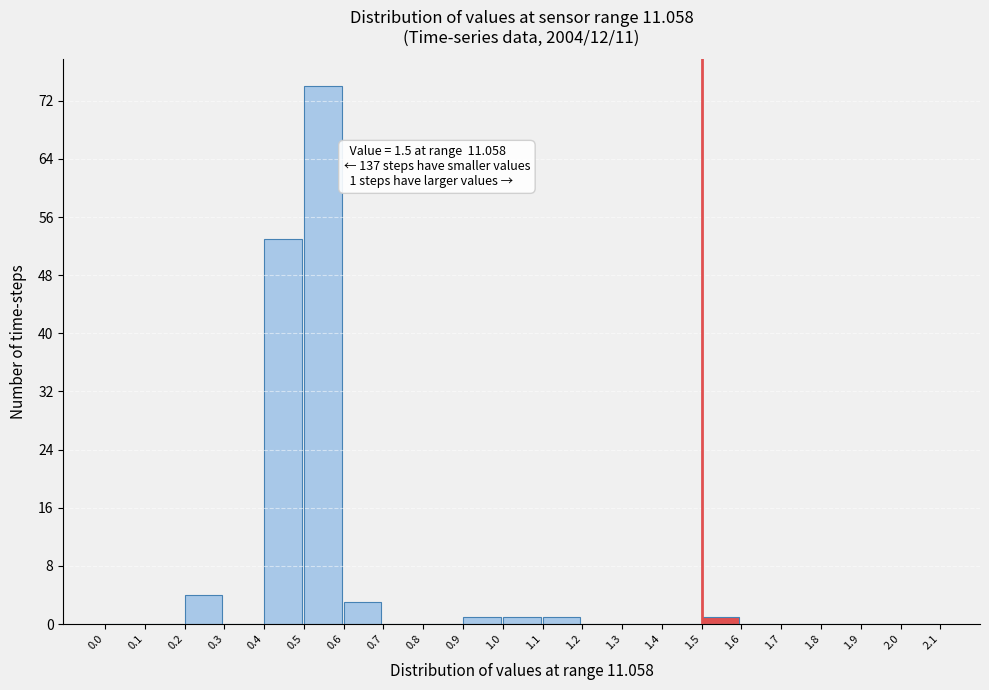

Which range on the x-axis has the tallest bar?

0.5 to 0.6